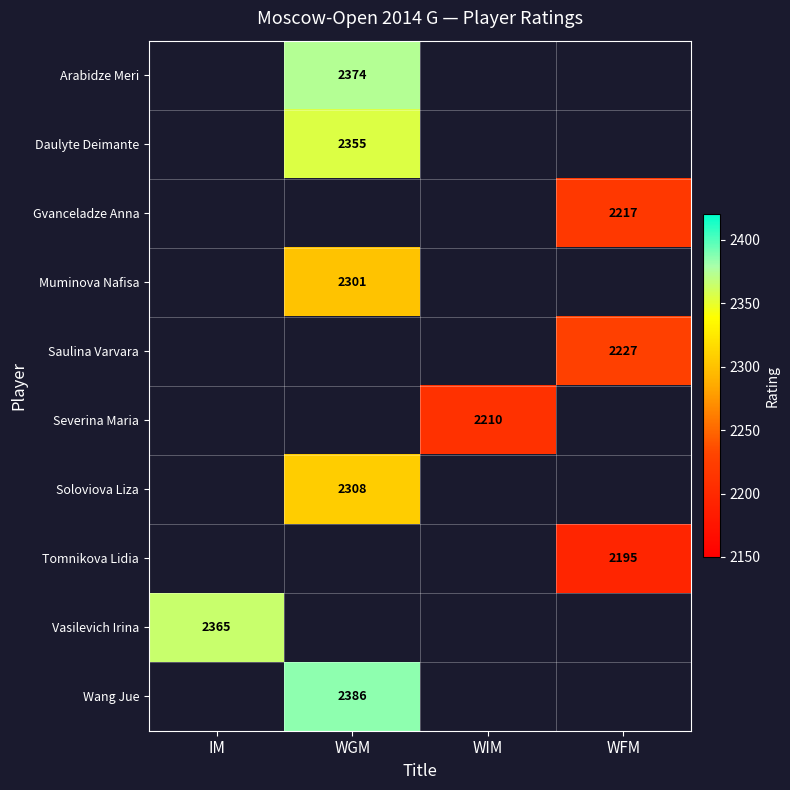

Is the value of Arabidze Meri at WGM greater than the value of Soloviova Liza at WGM?

Yes